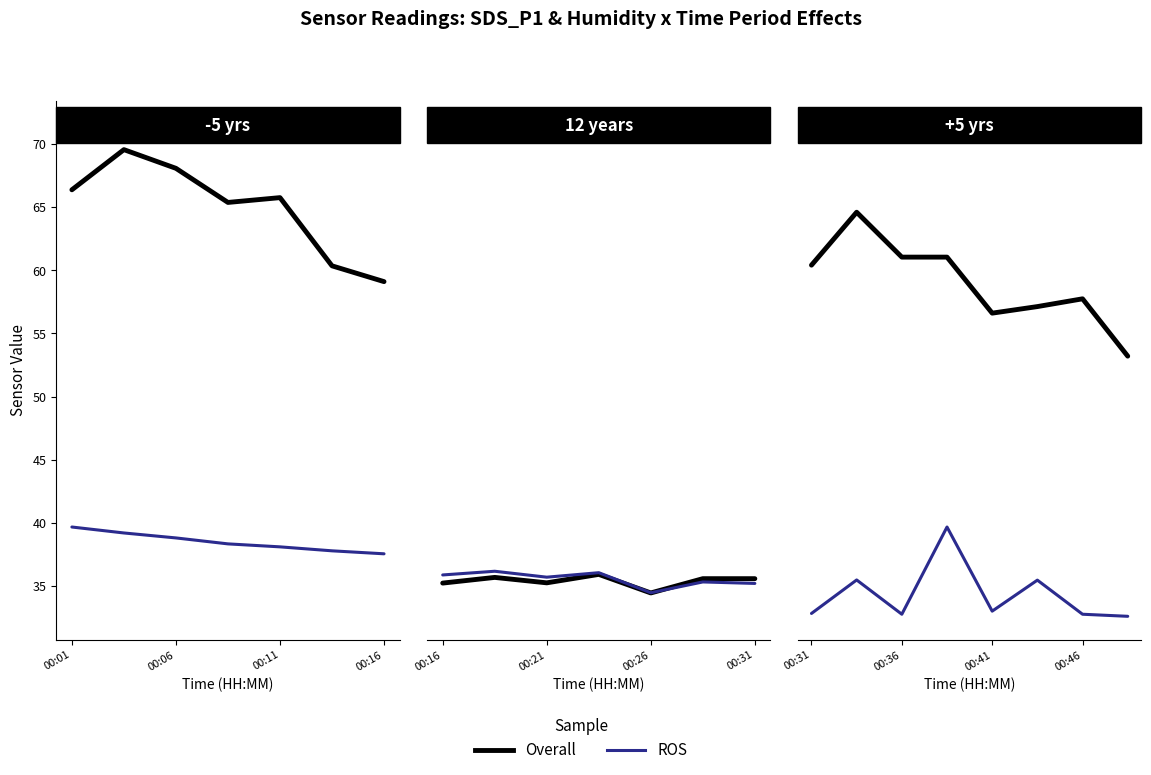

True or false: ROS and Overall cross at least once.

False